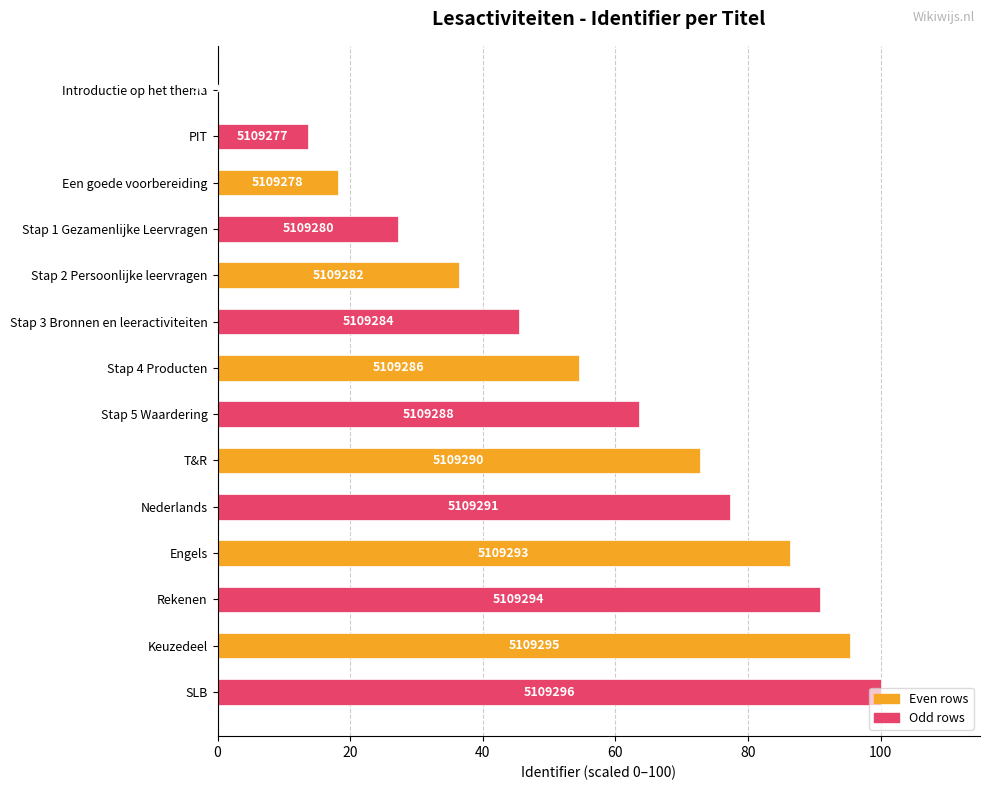

What is the sum of all values?

781.8